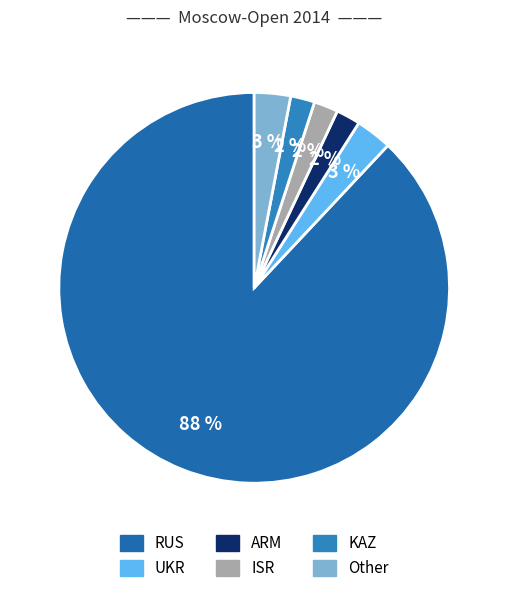

What percentage is the UKR slice, to the nearest percent?

3%